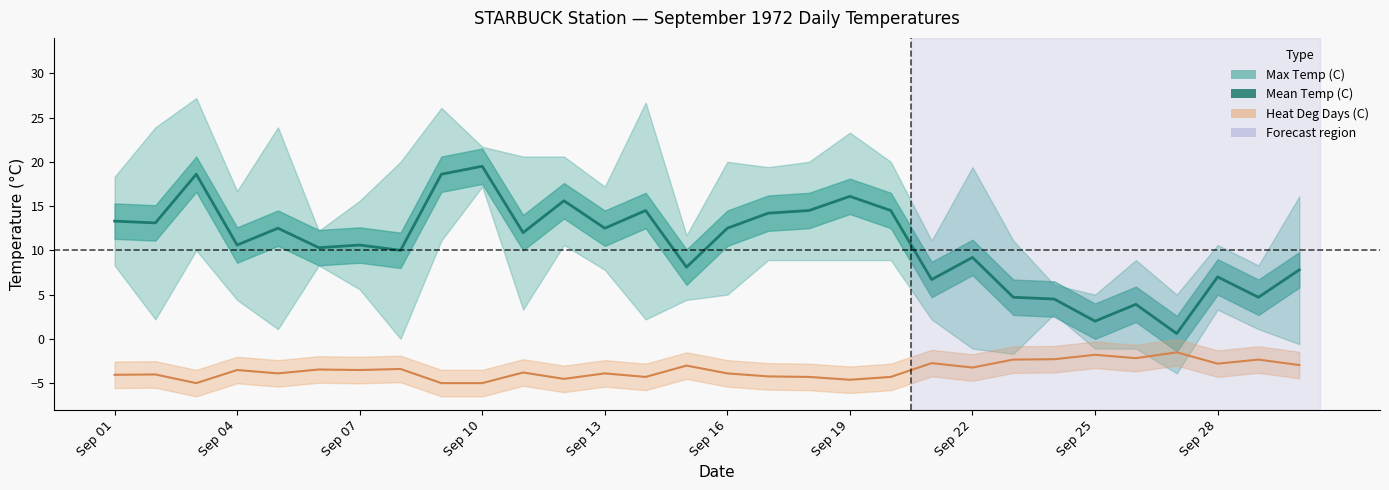

Rank the series by their maximum value, from highest to lowest.

Mean Temp (C), Heat Deg Days (C)